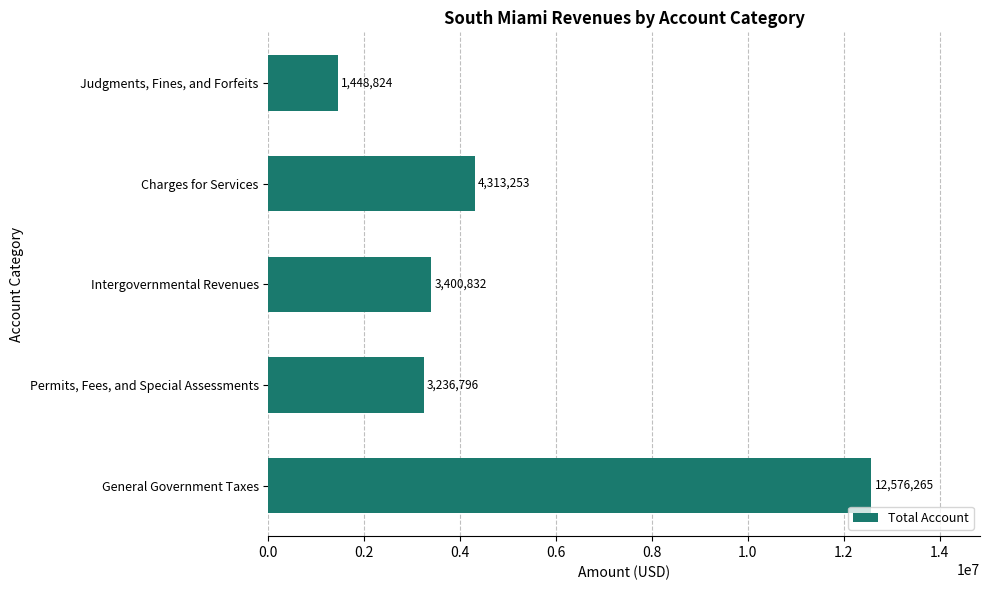

Reading bottom to top, list all the values displayed in this chart.

General Government Taxes=12576265	Permits, Fees, and Special Assessments=3236796	Intergovernmental Revenues=3400832	Charges for Services=4313253	Judgments, Fines, and Forfeits=1448824